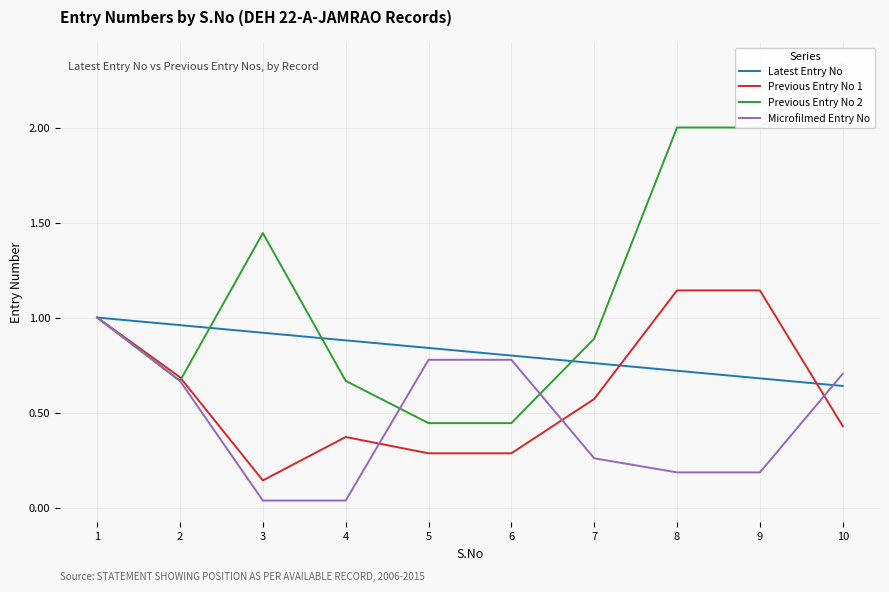

Does the chart have visible grid lines?

Yes